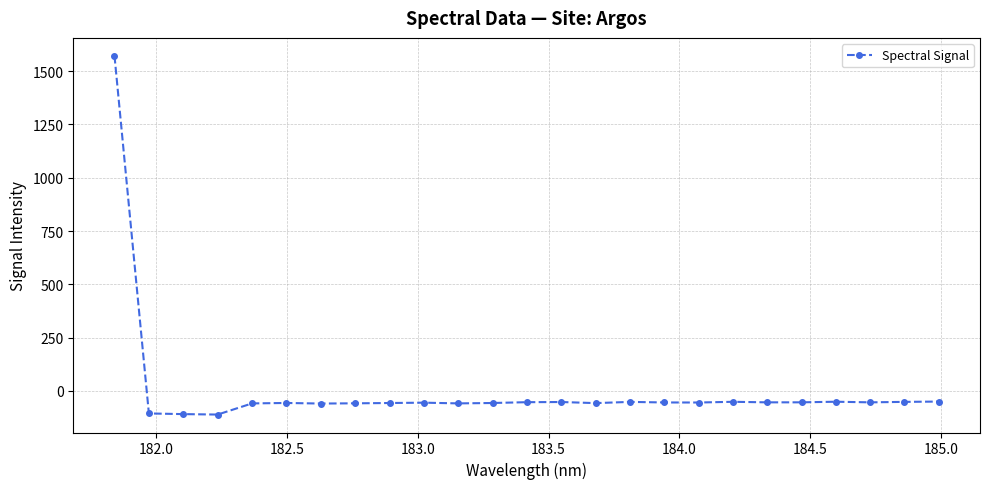

What is the average value?

4.3